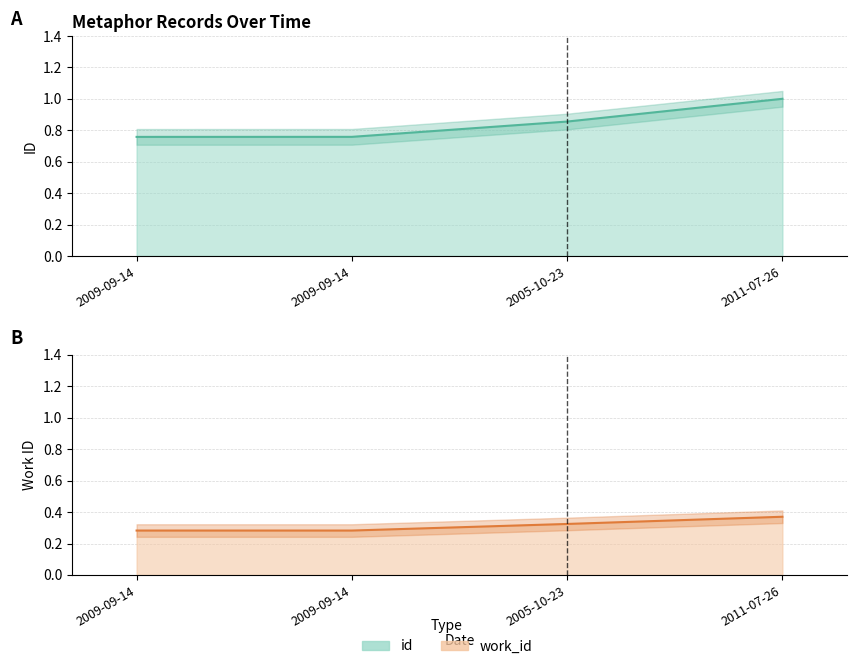

Which category has the highest value across all series?

2011-07-26